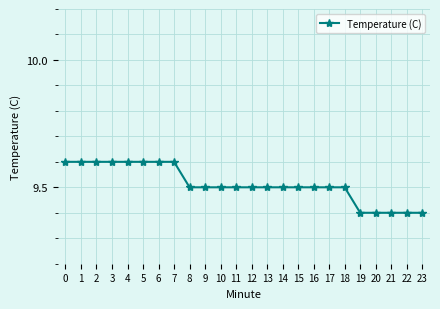

Approximately how many times larger is the value at 11 compared to 22?

1.0